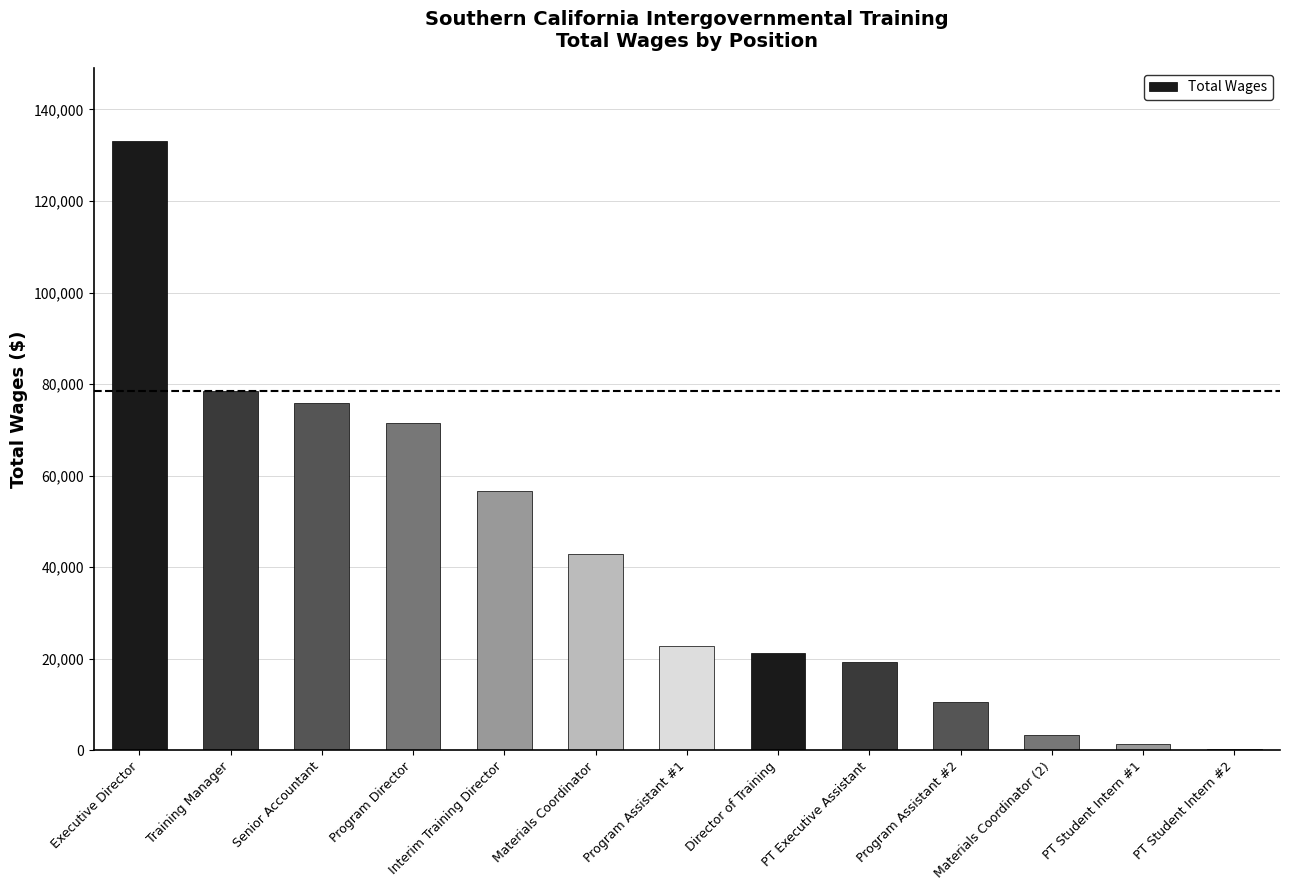

Which category has the highest value across all series?

Executive Director